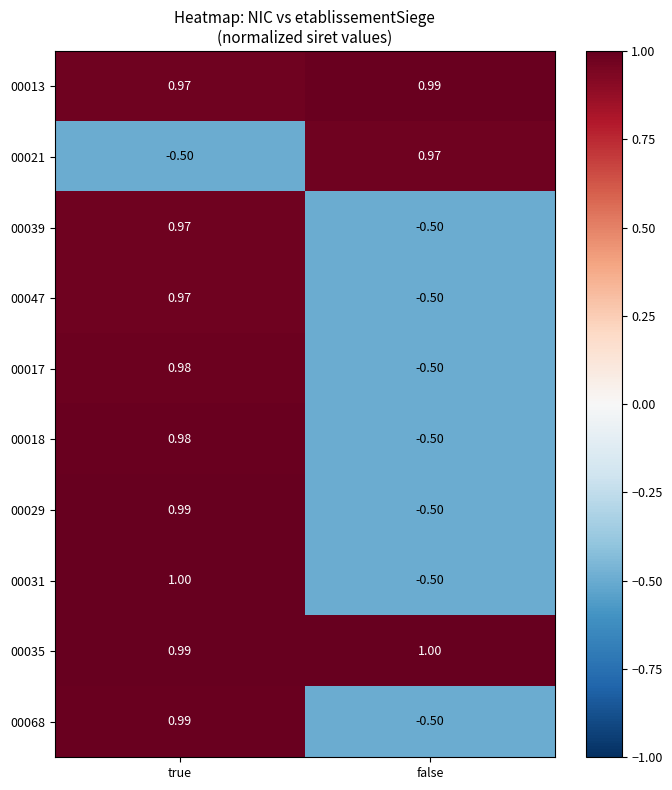

How many categories are shown in the chart?

2